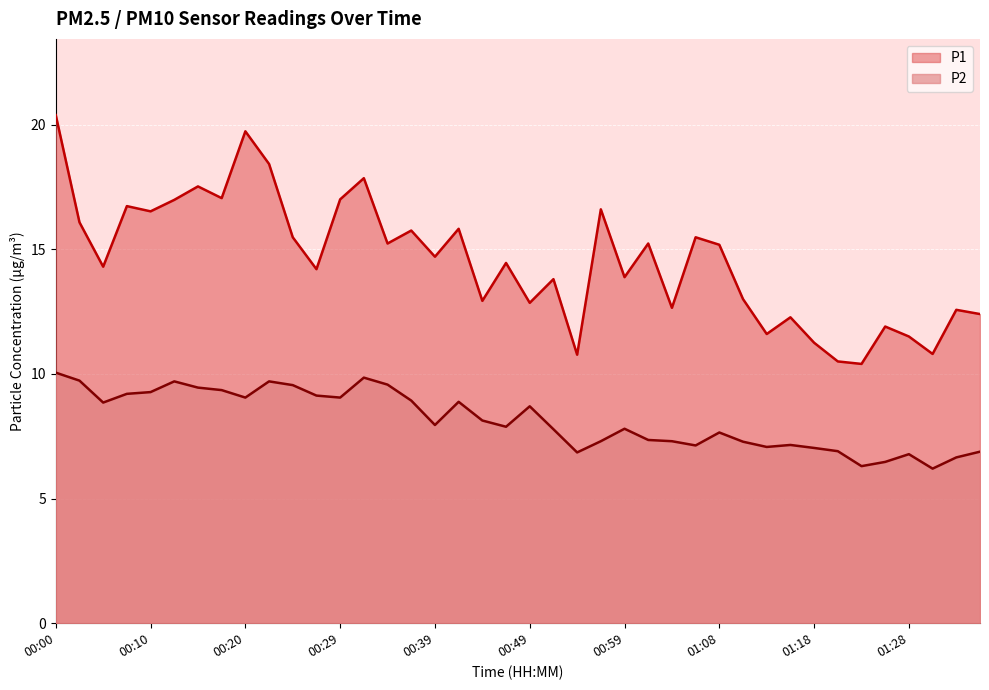

How many interior local valleys does the P2 series have?

10